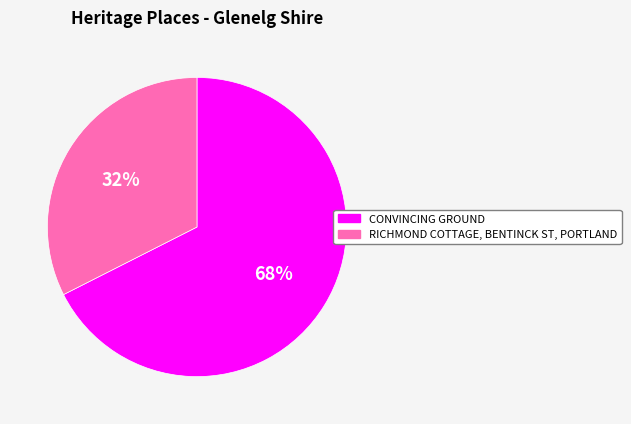

Is CONVINCING GROUND the majority of the pie?

Yes